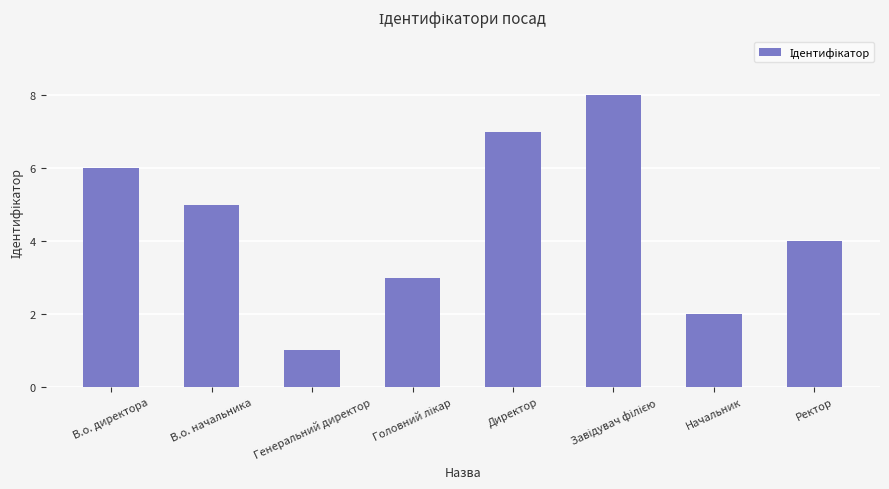

At which label does the data first exceed 5?

В.о. директора